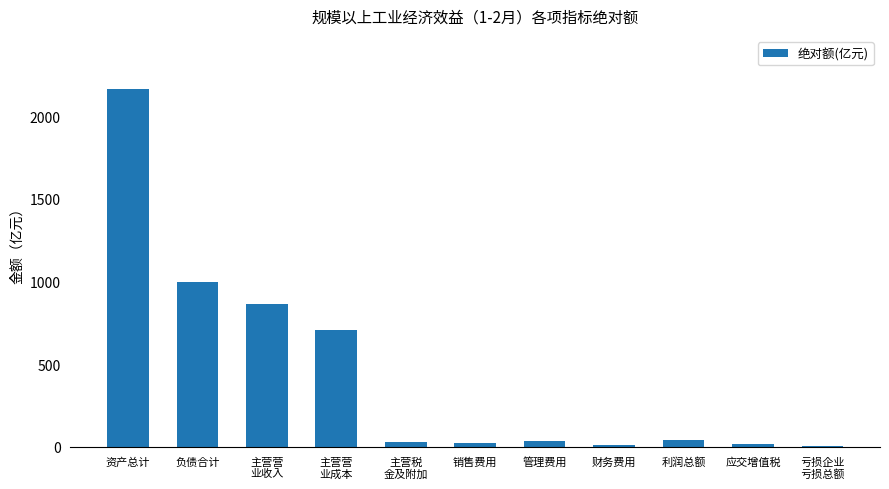

What is the maximum value shown in the chart?

2162.0